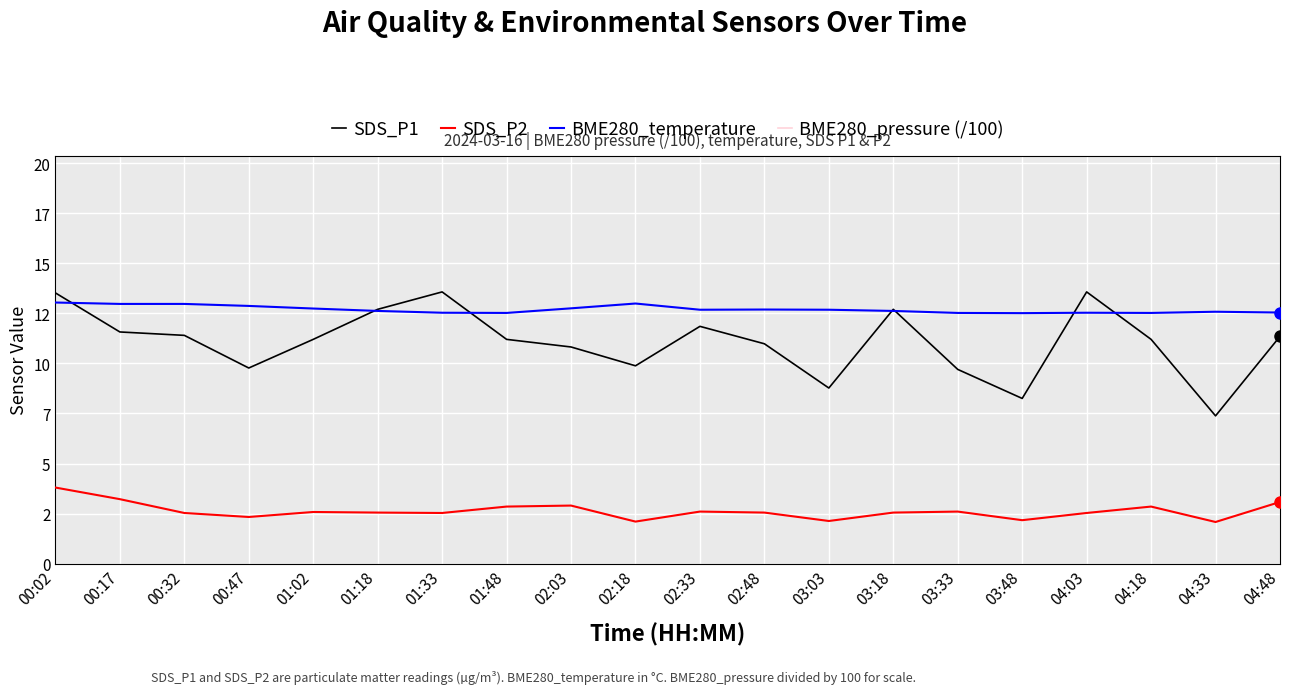

What are all the series names shown in the legend?

SDS_P1, SDS_P2, BME280_temperature, BME280_pressure (/100)